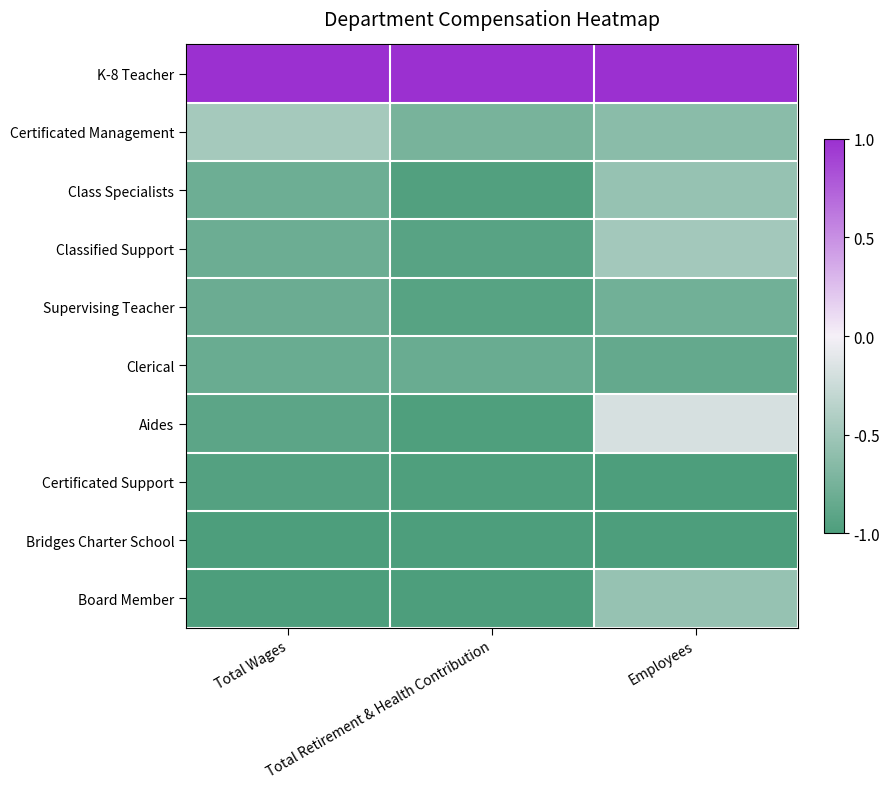

Count the number of data series in this chart.

10